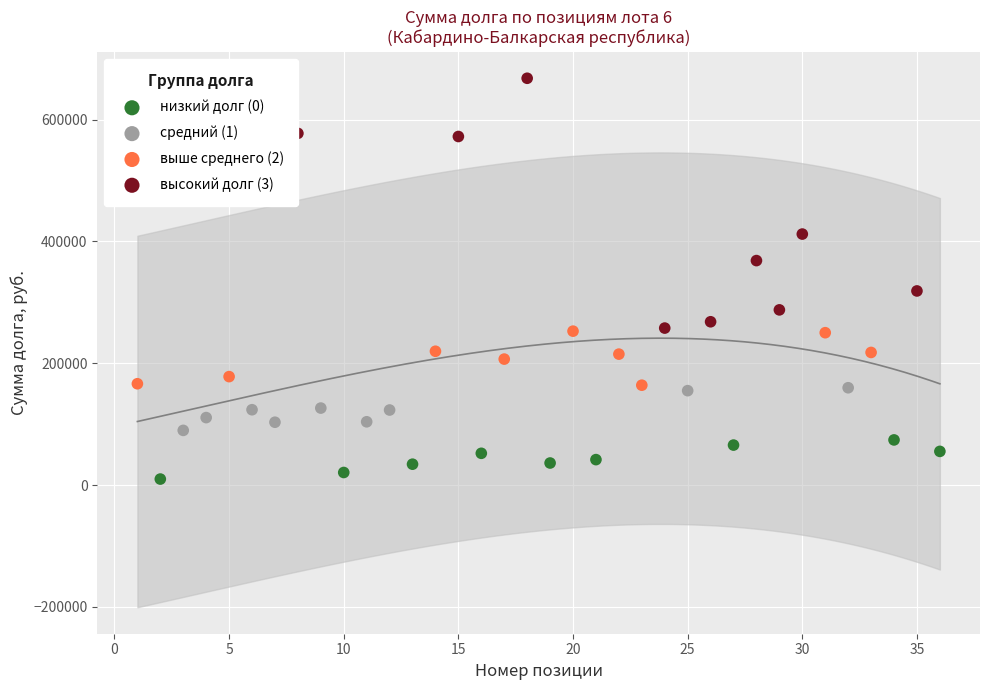

Which series contains the highest Y value?

высокий долг (3)